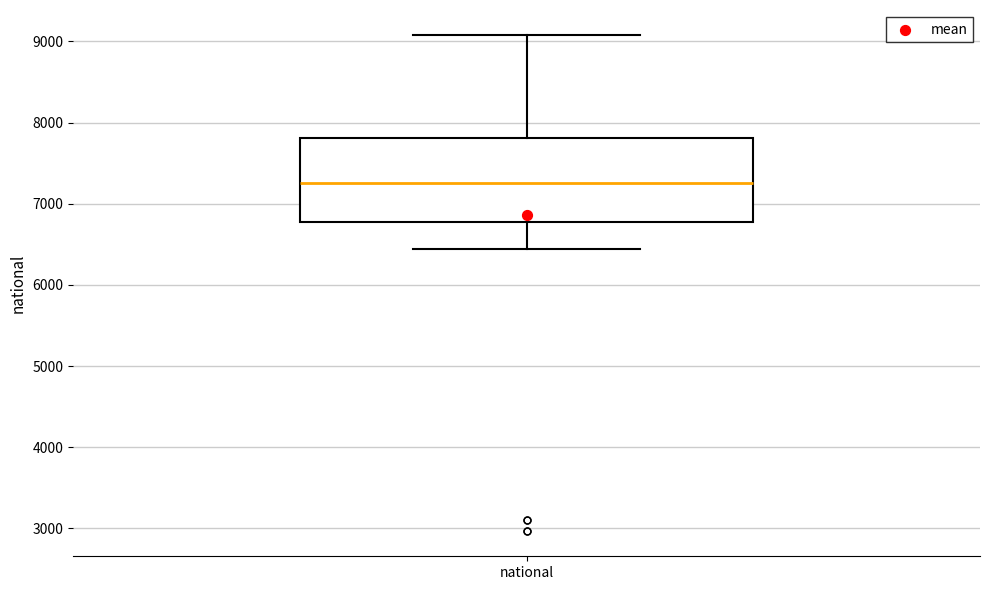

Where is the upper edge of the box for national on the y-axis? The values are not printed on the chart, so give them approximately, as read against the axis.

7800